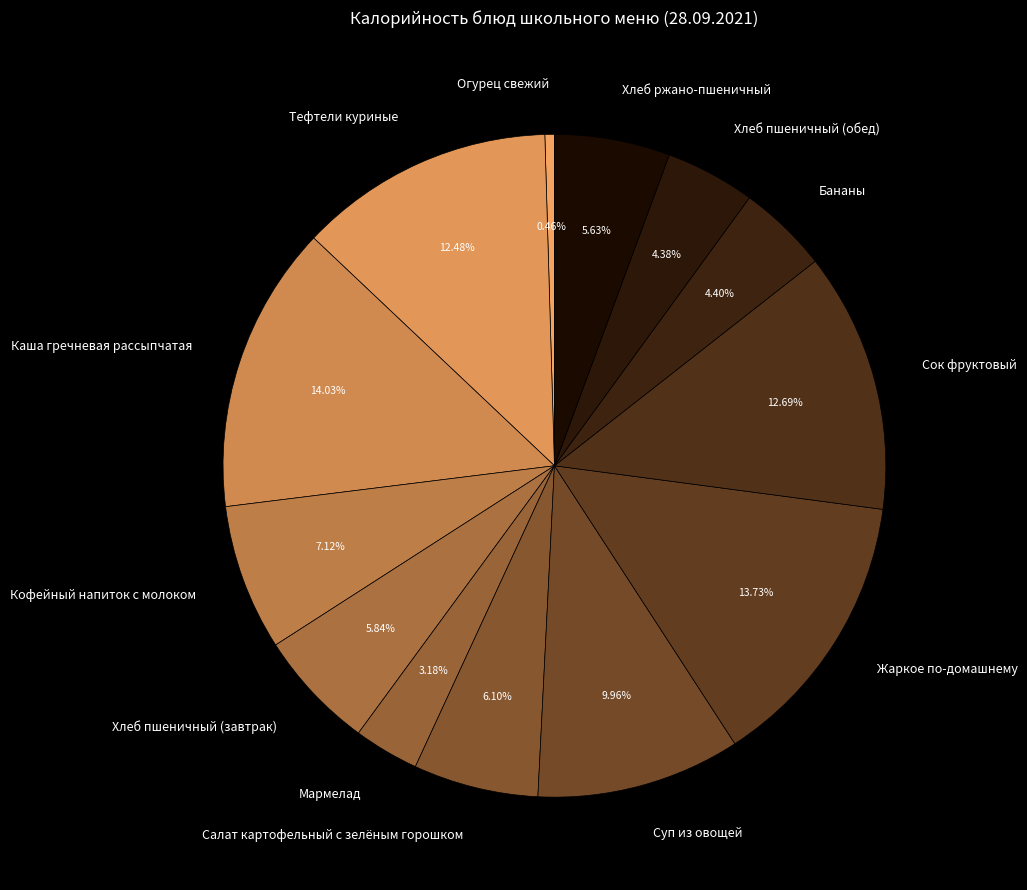

Which category has the smallest portion of the pie?

Огурец свежий